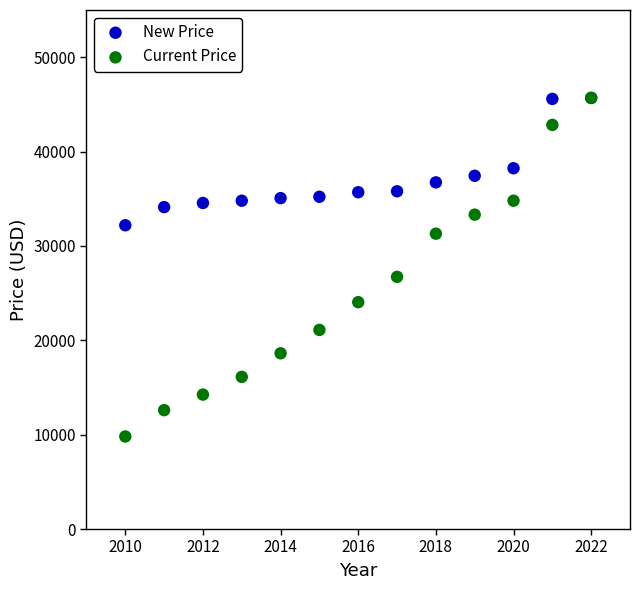

What are all the series names shown in the legend?

New Price, Current Price